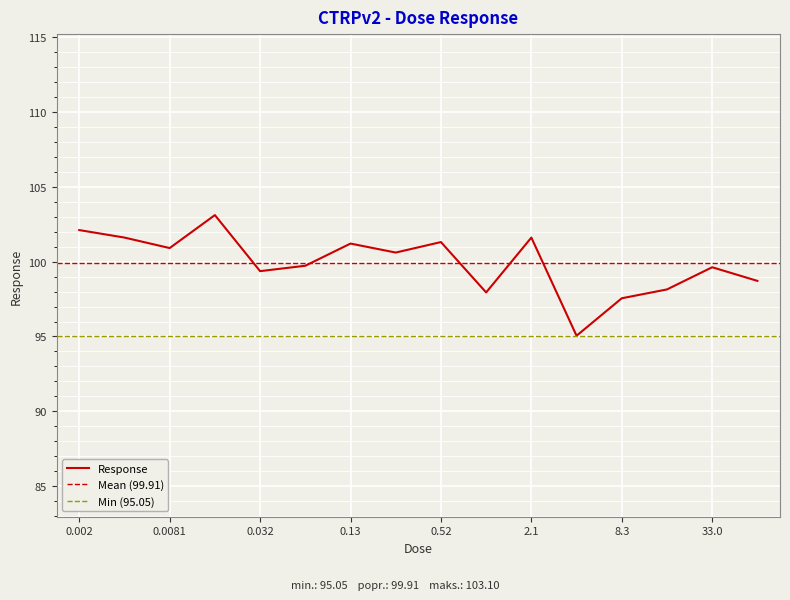

What is the change in value from 0.032 to 0.065?

+0.4